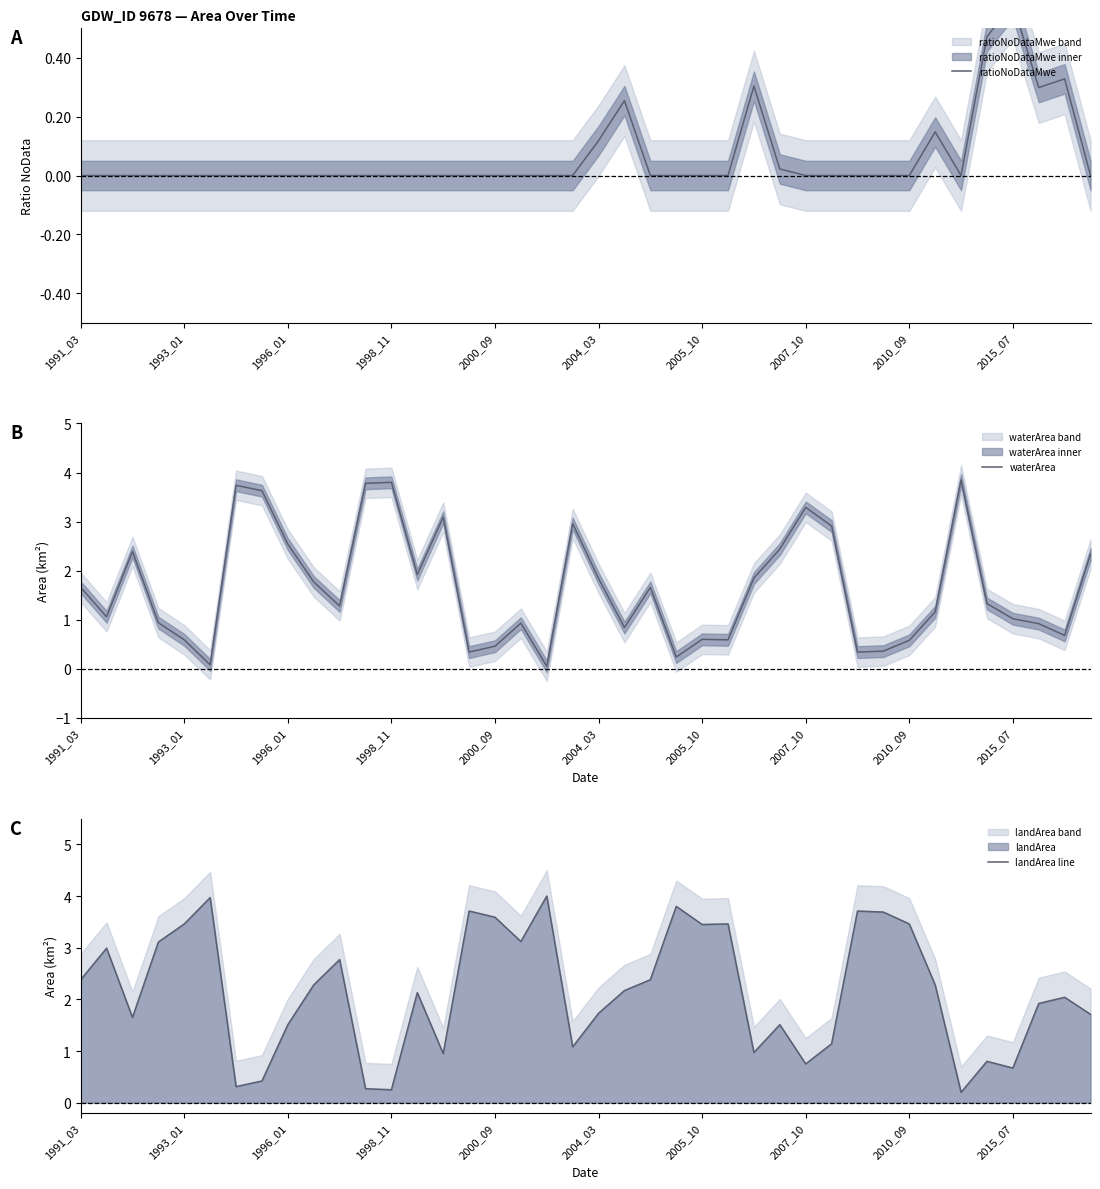

True or false: waterArea has a value of 2.3 at 1998_11.

False